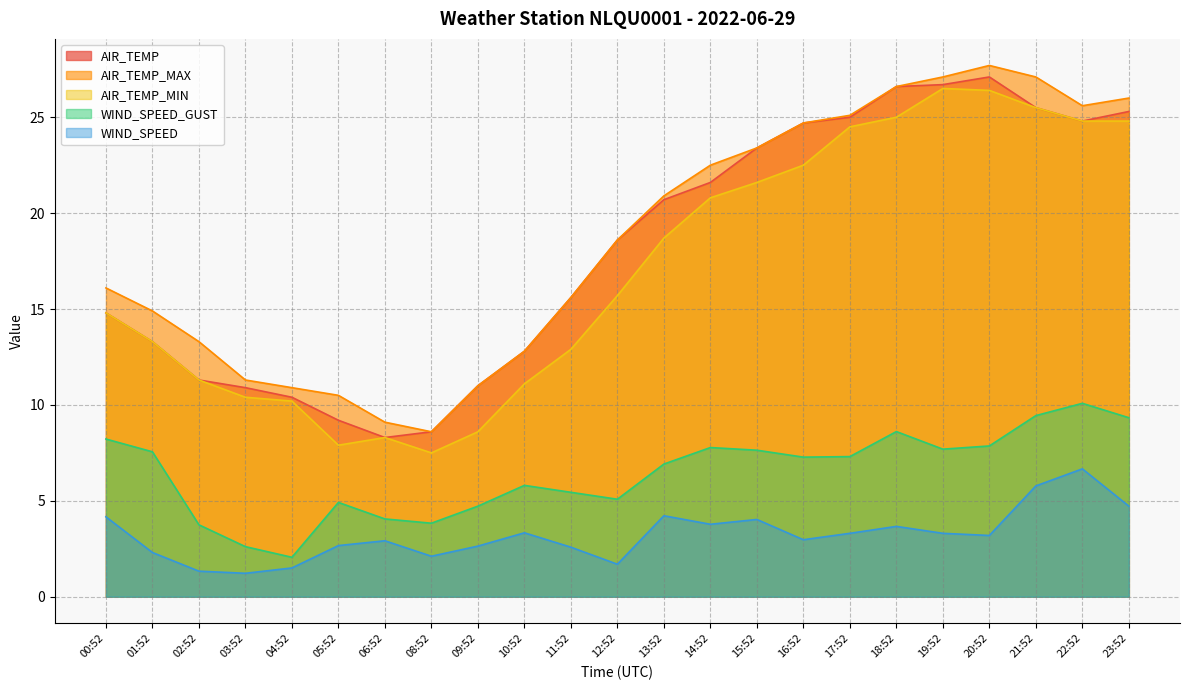

In AIR_TEMP_MAX, how many points are lower than both neighbors (excluding endpoints)?

2